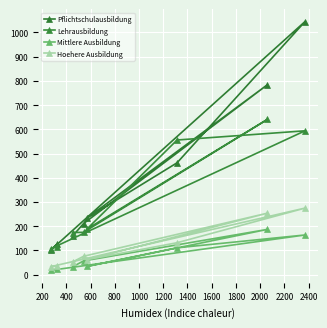

Between 600 and 1000, which is larger?

1000